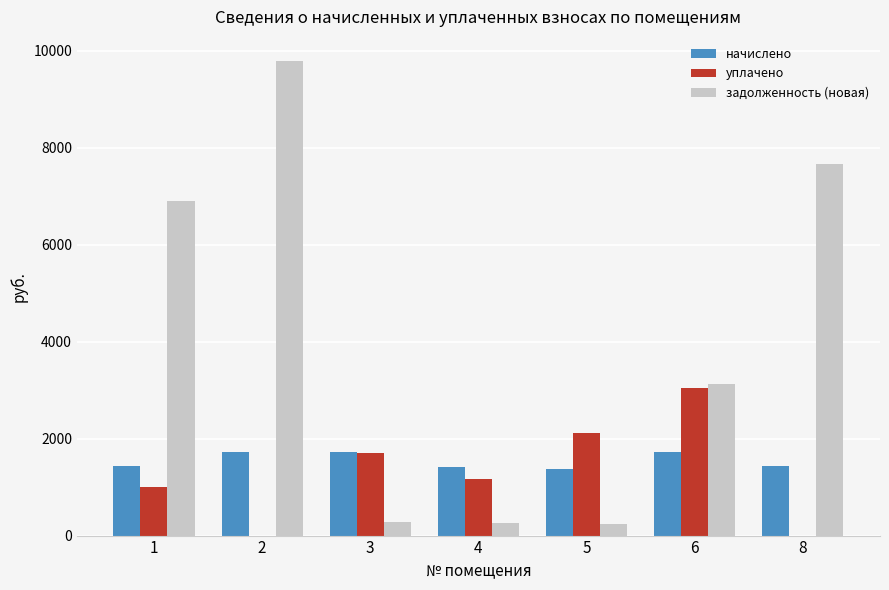

What is the sum of the задолженность (новая) values at 3 and 8?

7941.4